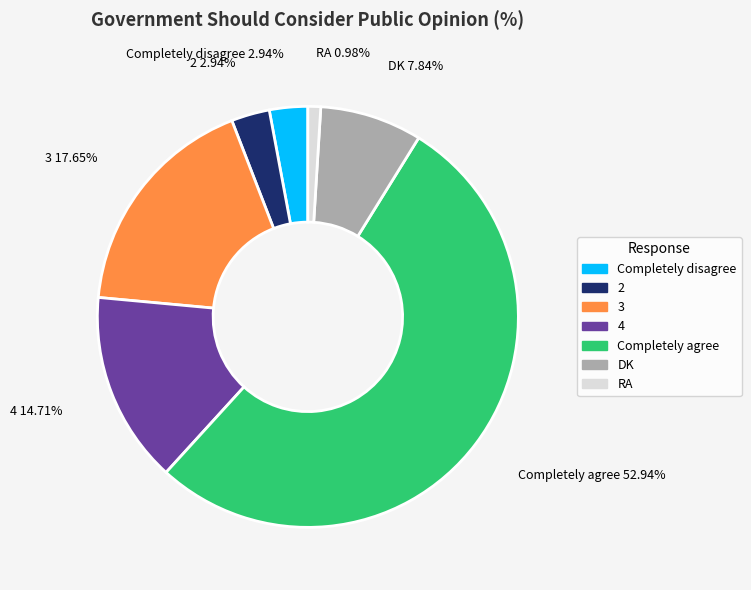

Is it true that 3 is 30% of the pie?

False